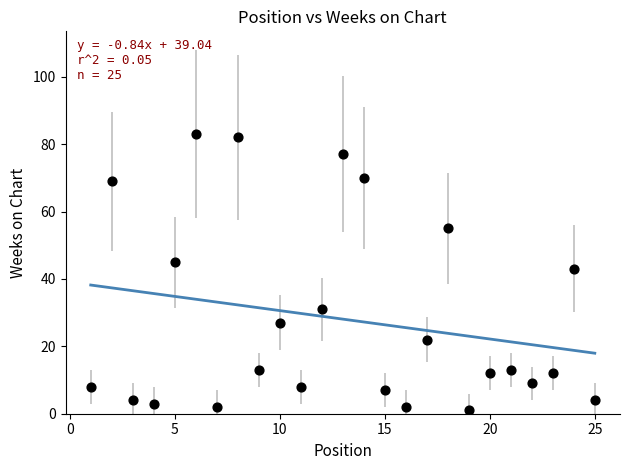

What is the range of X values (max minus min)?

24